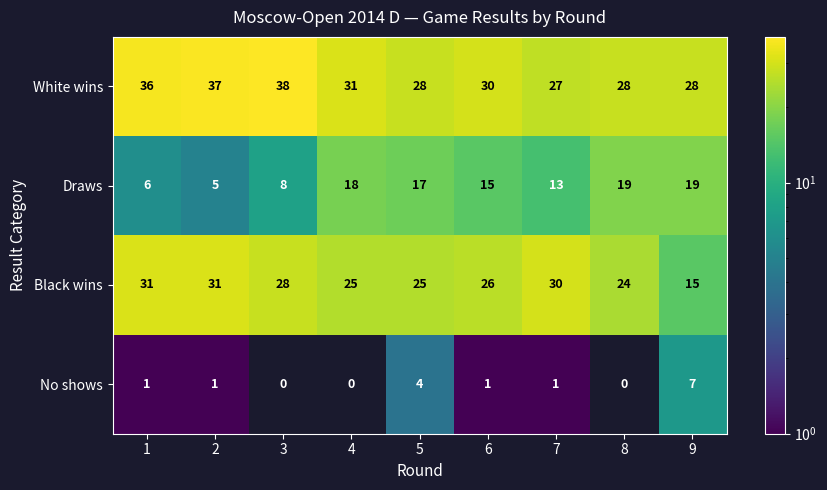

Count the number of categories in the chart.

9